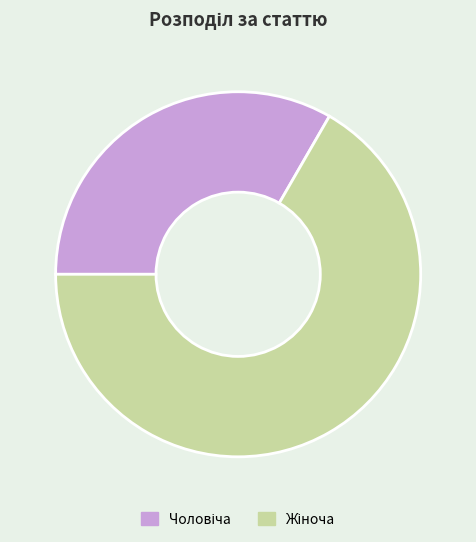

Is there a majority slice in this chart?

Yes